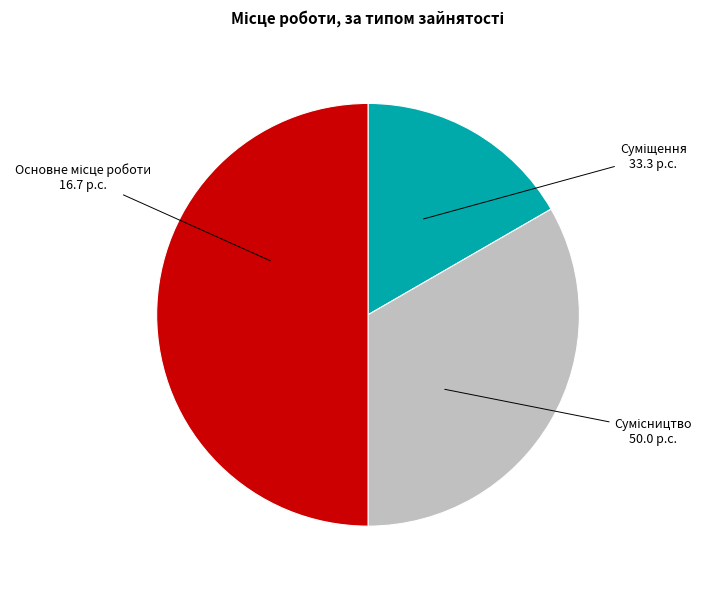

To the nearest percent, what is the difference between the Сумісництво and Основне місце роботи slice percentages?

33%